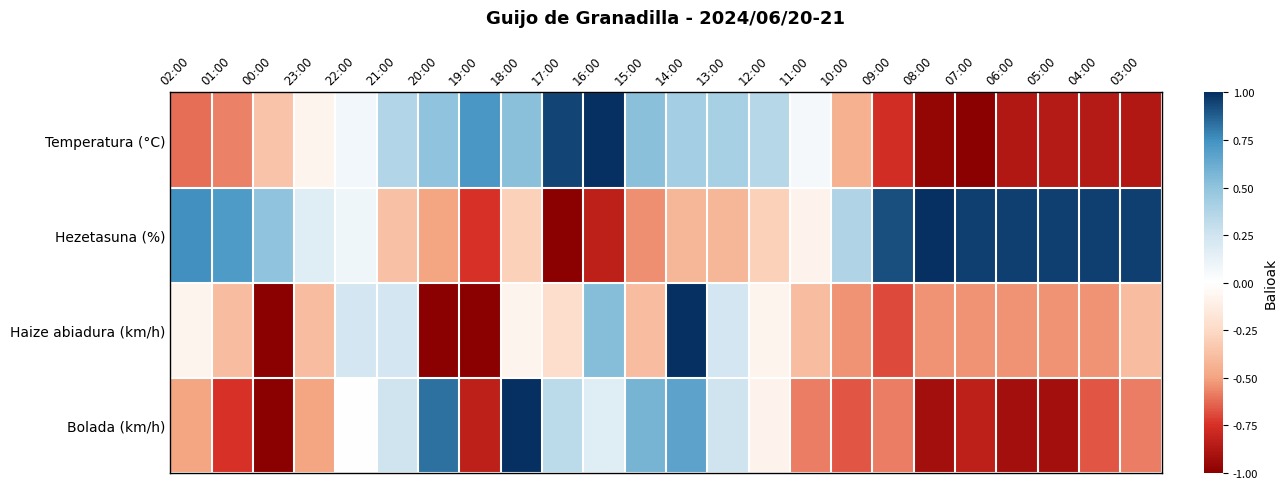

How many data points does each series have?

24